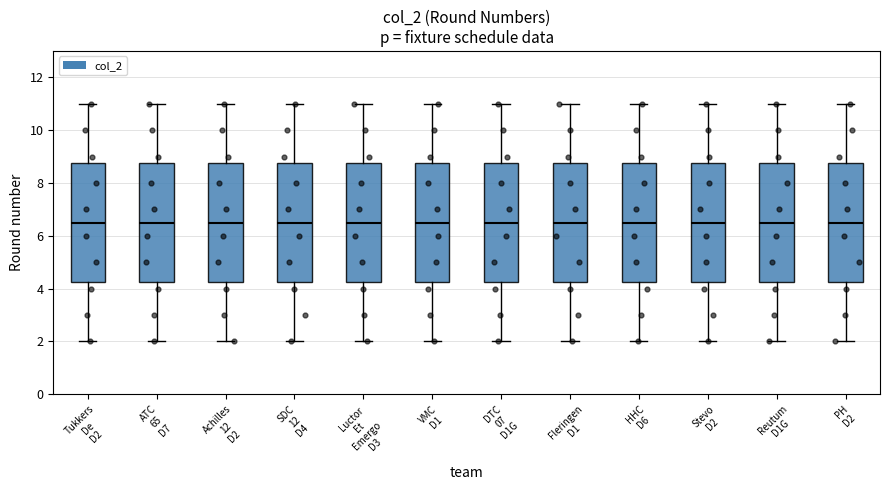

Where is the upper edge of the box for Achilles 12 D2 on the y-axis? The values are not printed on the chart, so give them approximately, as read against the axis.

8.8